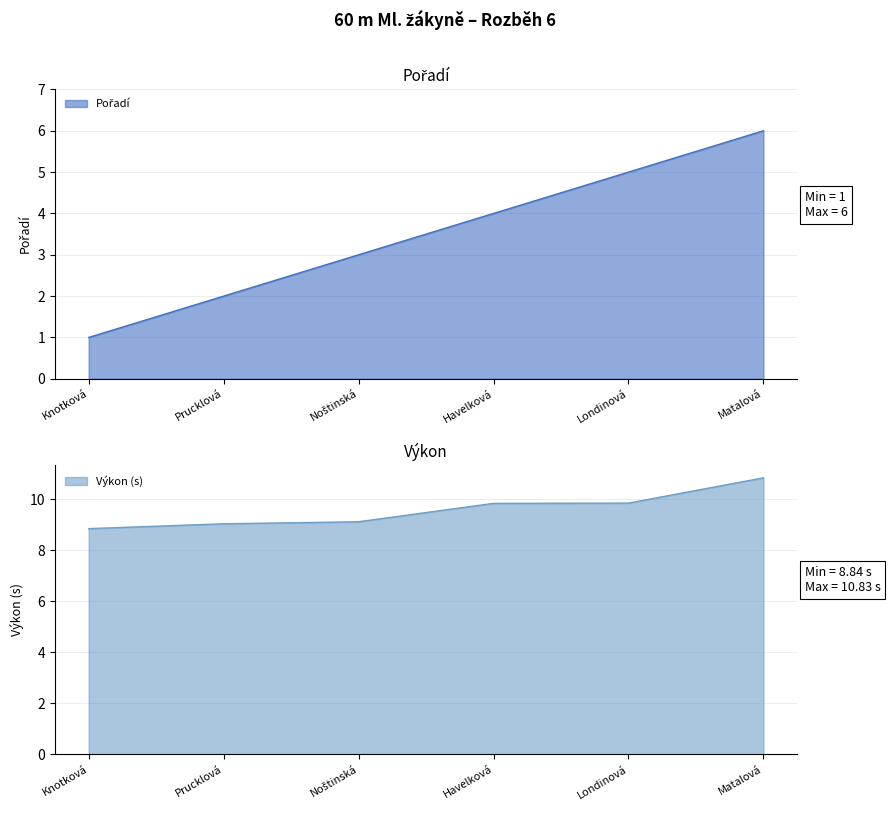

How many lines are shown in the chart?

2